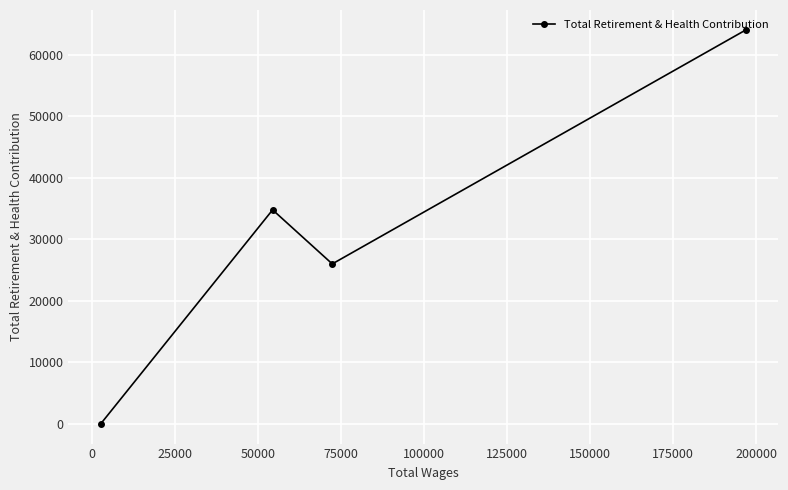

What is the average value?

31210